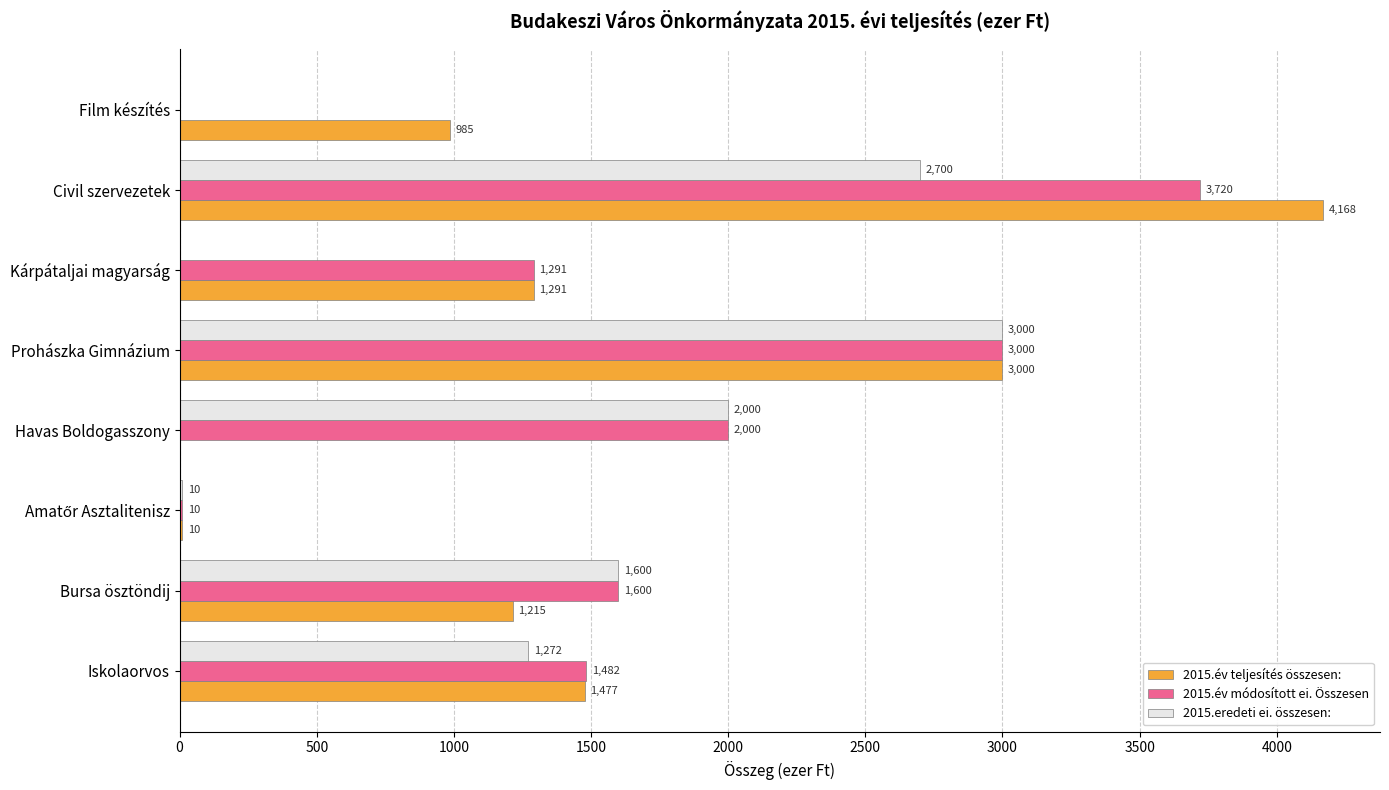

What is the total value across all series at Prohászka Gimnázium?

9000